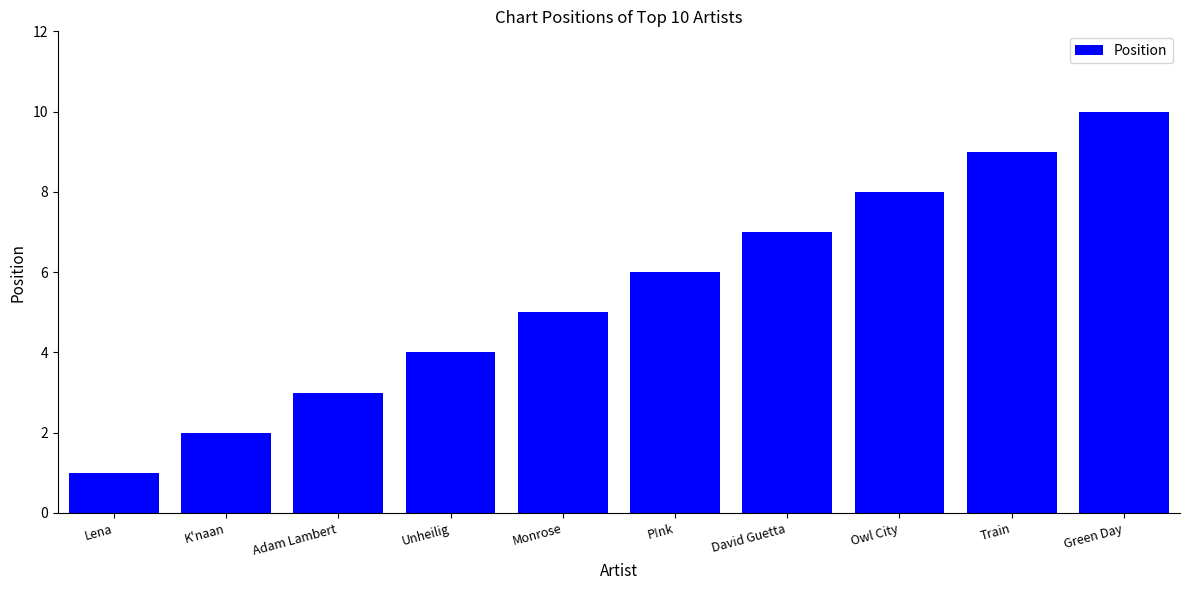

The value at Train is 9. True or false?

True